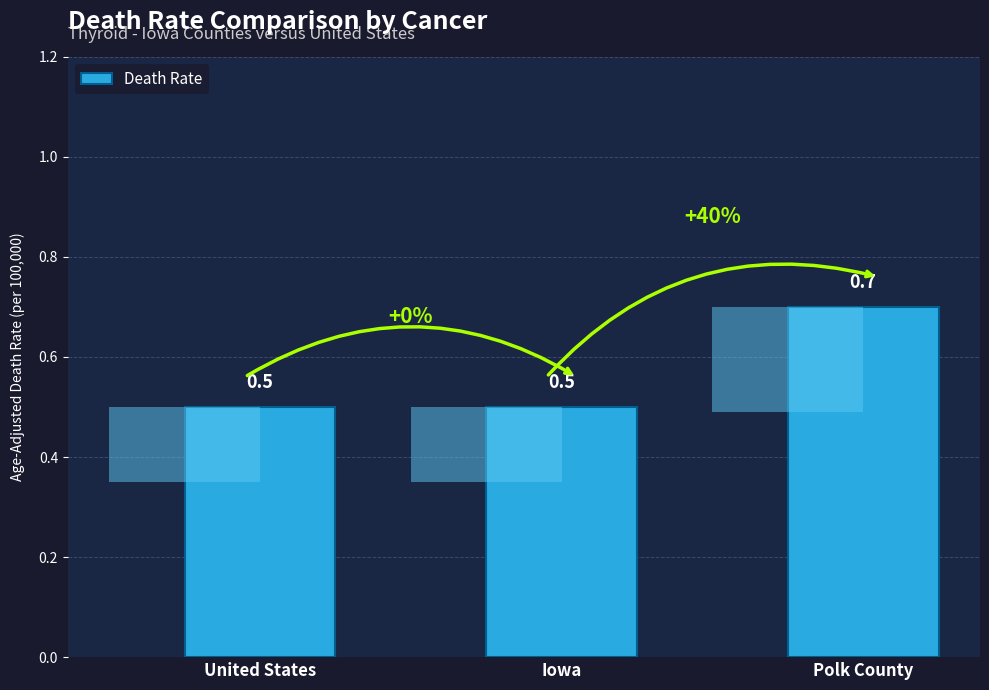

What is the difference between the values at United States and Polk County?

0.2